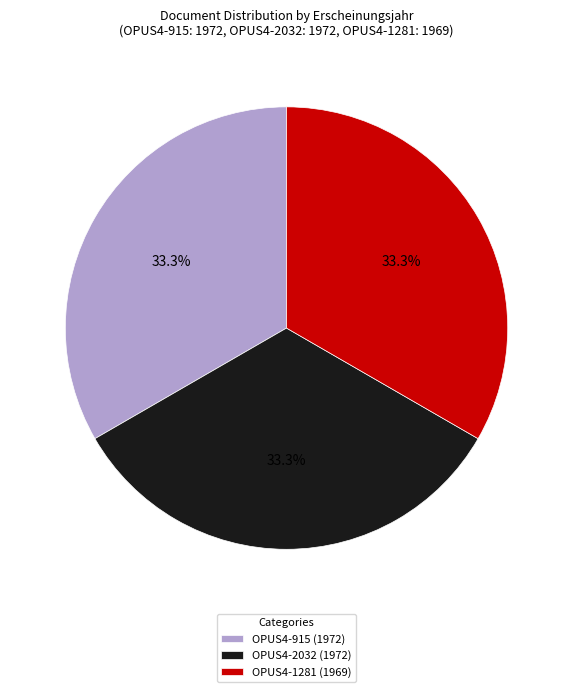

Combined, what portion of the pie is OPUS4-2032 (1972) and OPUS4-1281 (1969)?

66.6%